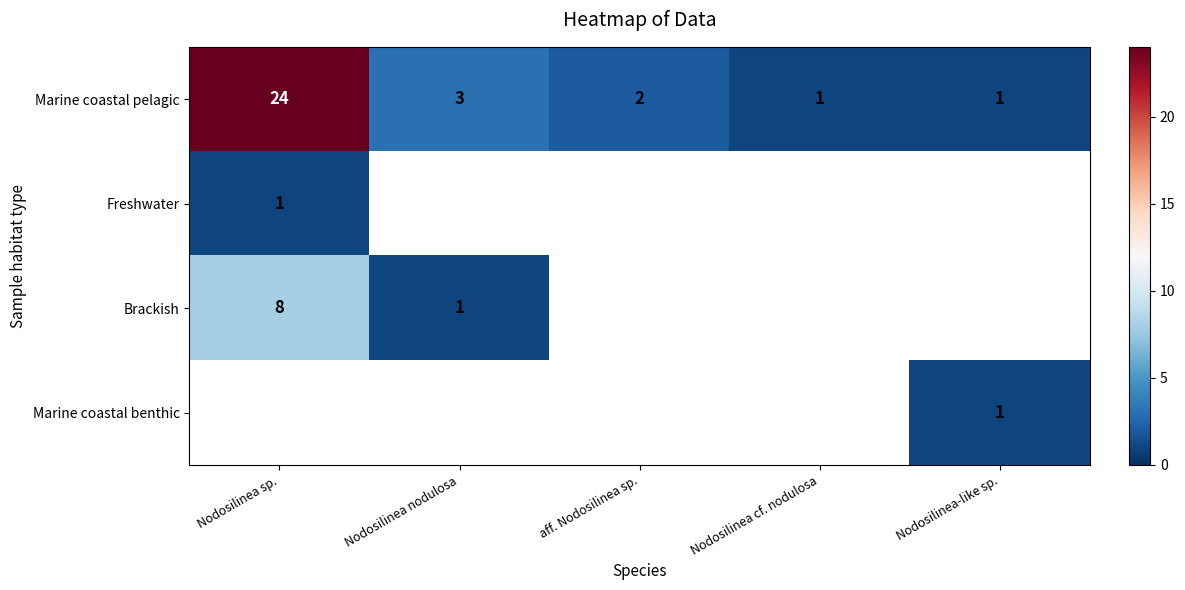

How many series are shown in this chart?

4